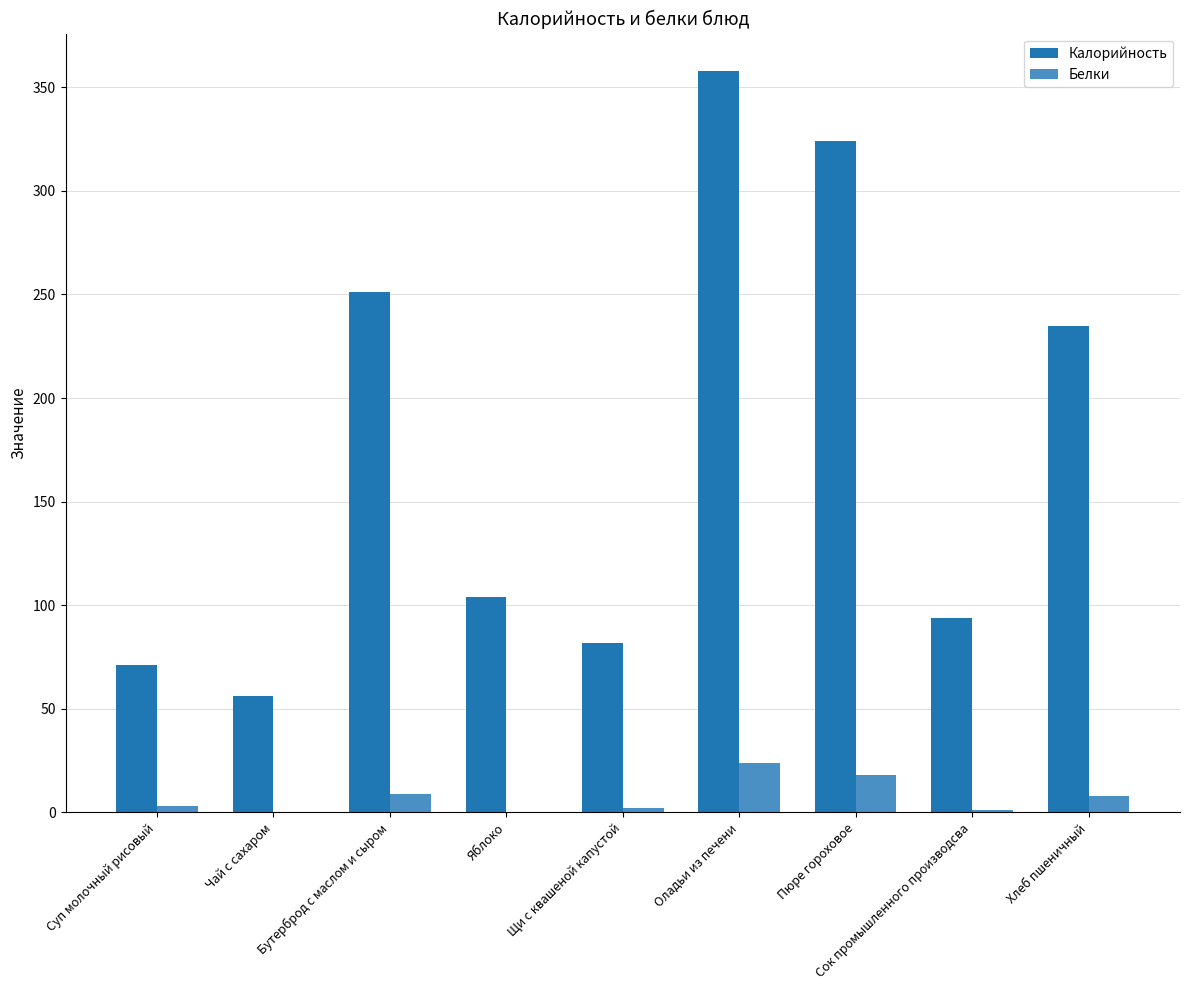

Is the value of Калорийность at Пюре гороховое greater than the value of Белки at Щи с квашеной капустой?

Yes